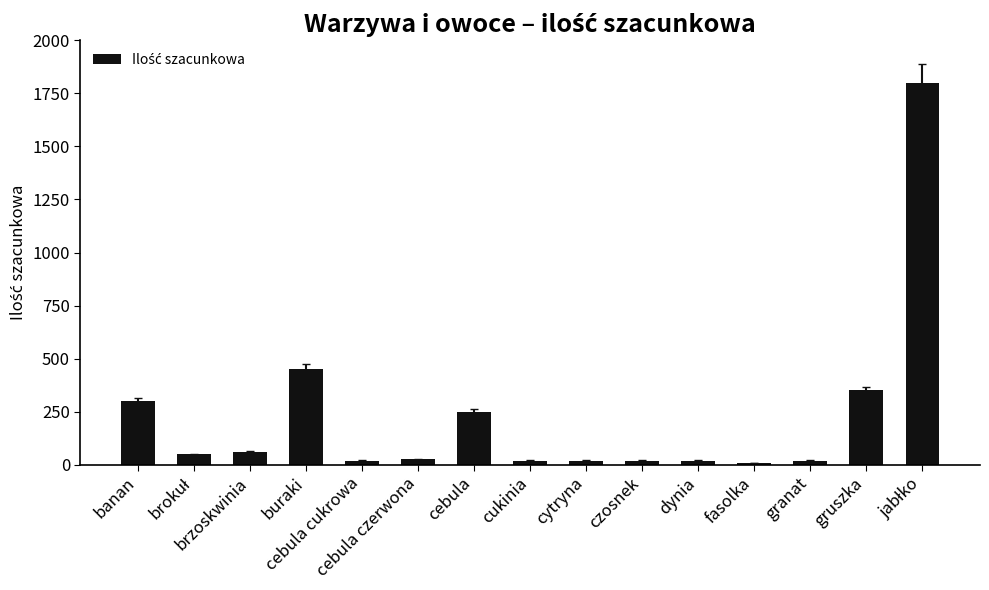

What is the greatest value displayed?

1800